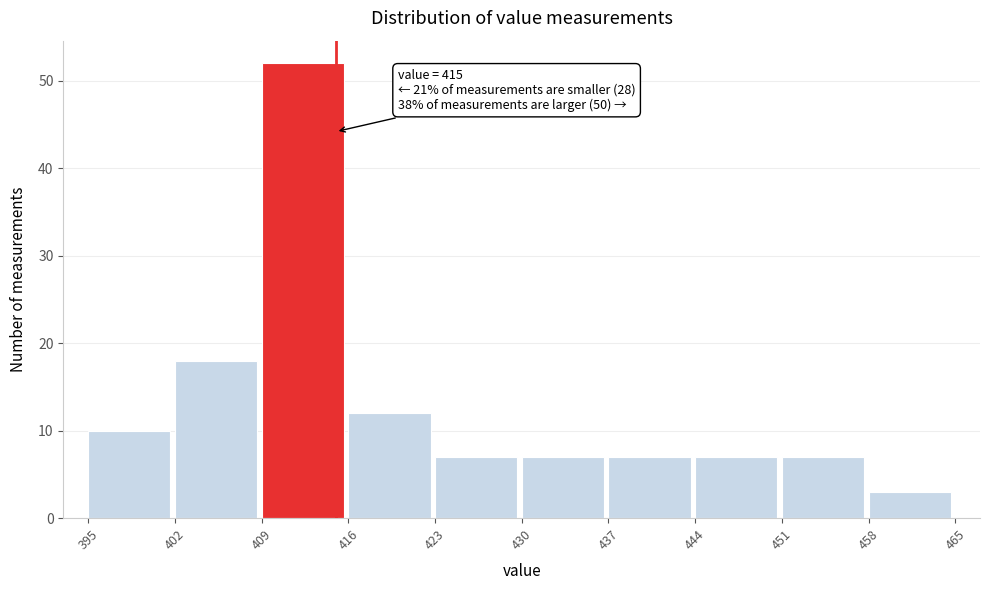

Which range on the x-axis has the tallest bar?

409 to 416